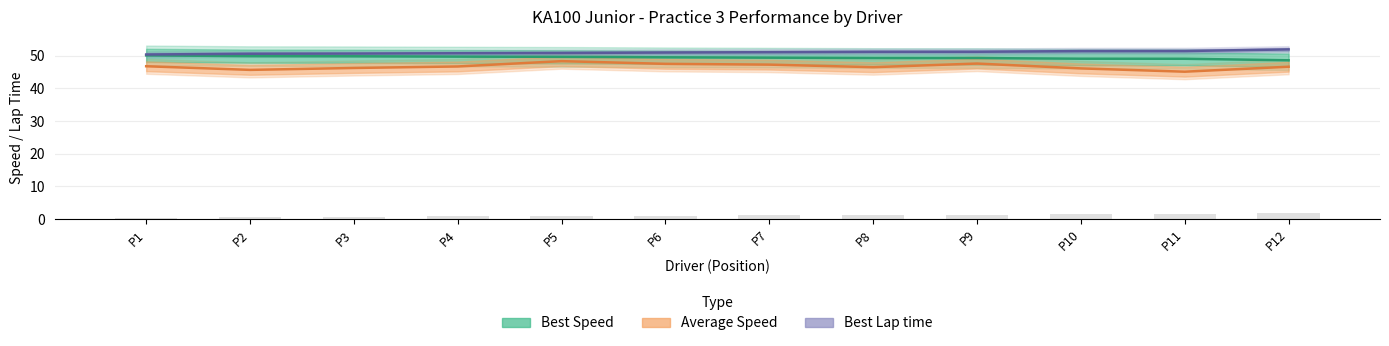

How many groups of bars are there?

12